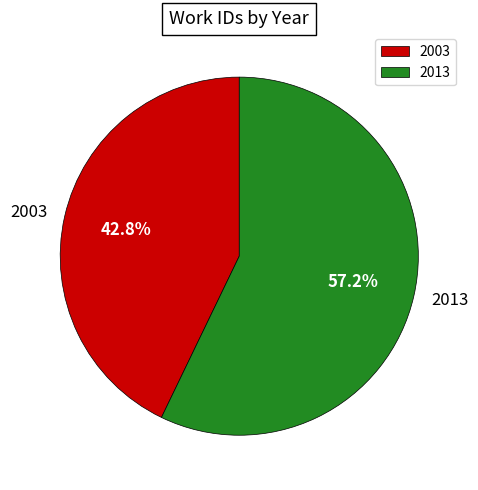

Rank the categories by value from lowest to highest.

2003, 2013